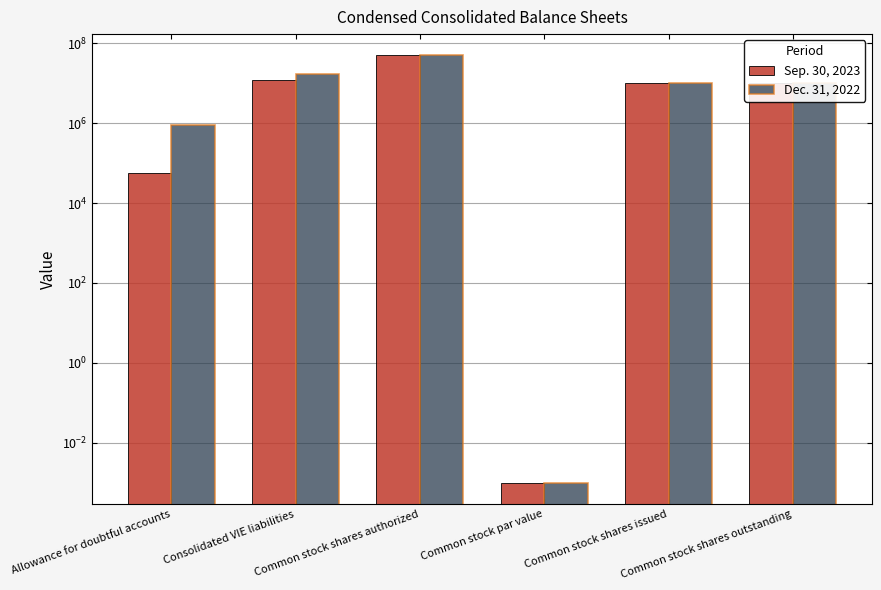

What are all the series names shown in the legend?

Sep. 30, 2023, Dec. 31, 2022